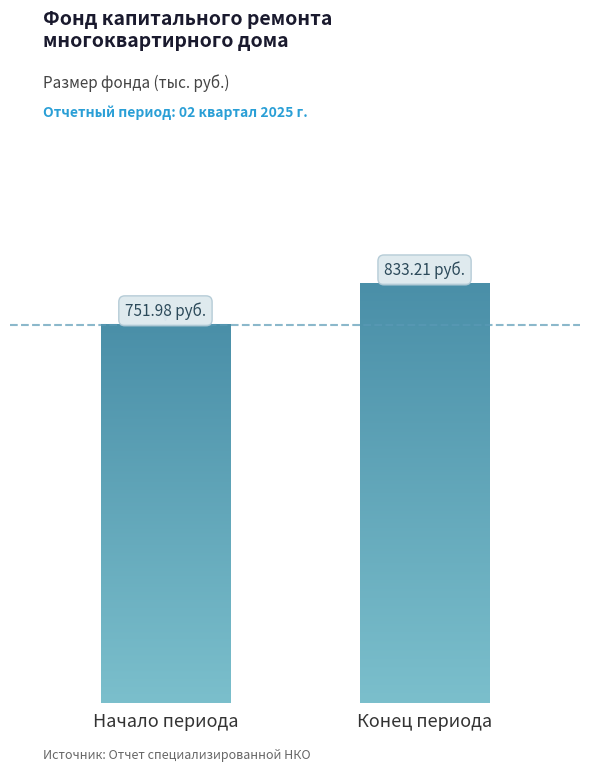

Are the bars horizontal?

No